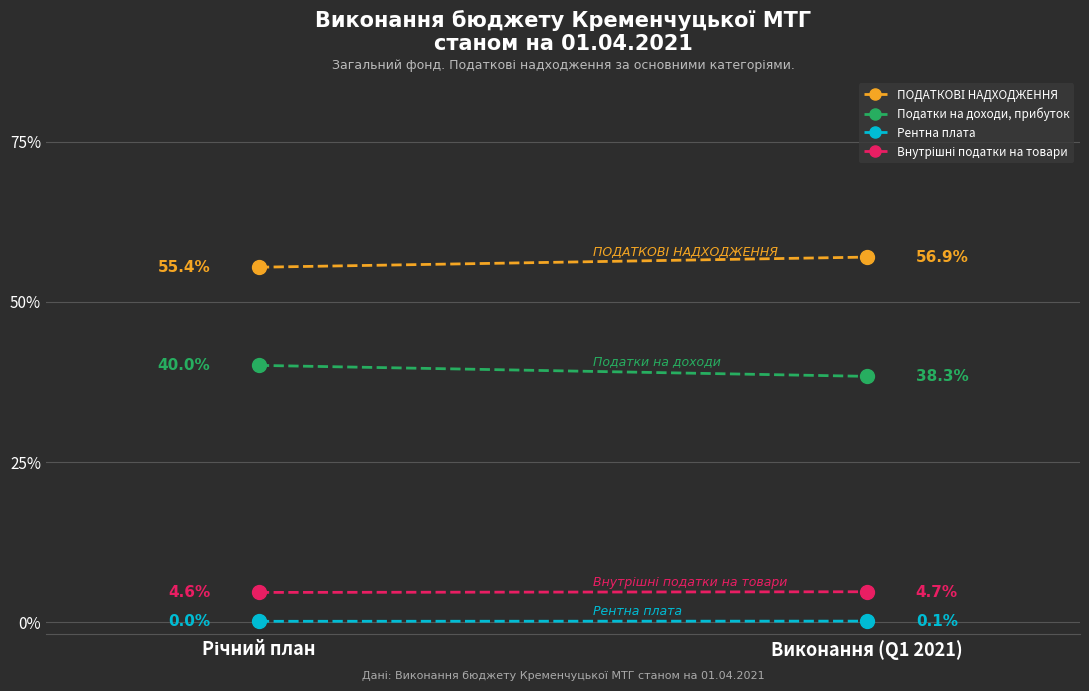

Which series changed the most between Річний план and Виконання (Q1 2021)?

Податки на доходи, прибуток